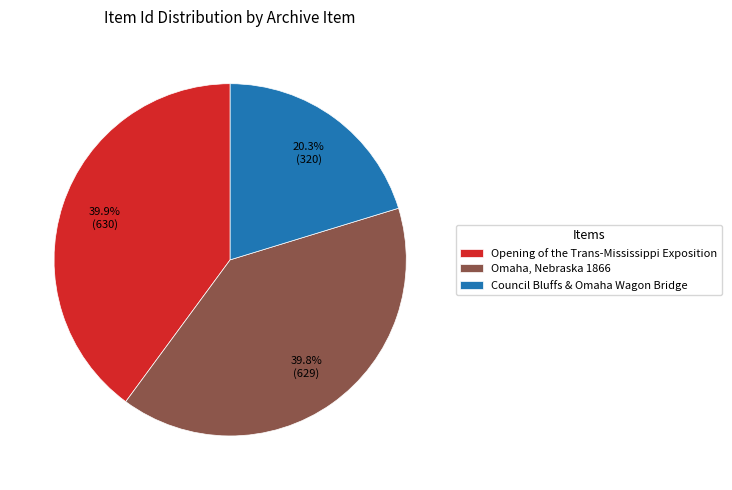

How many slices are in this pie chart?

3